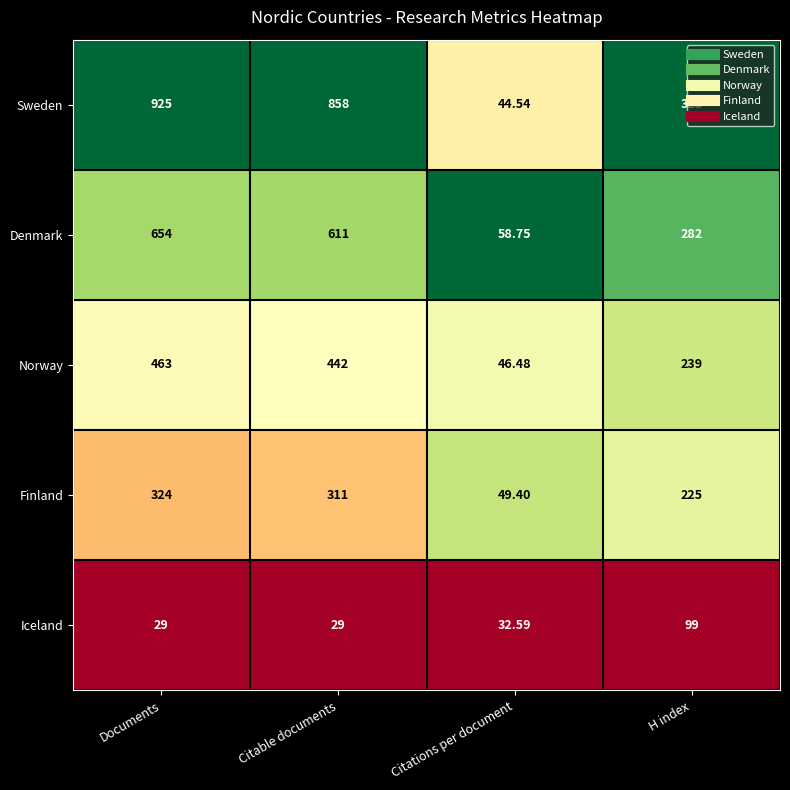

What is the total value across all series at Citable documents?

2251.0